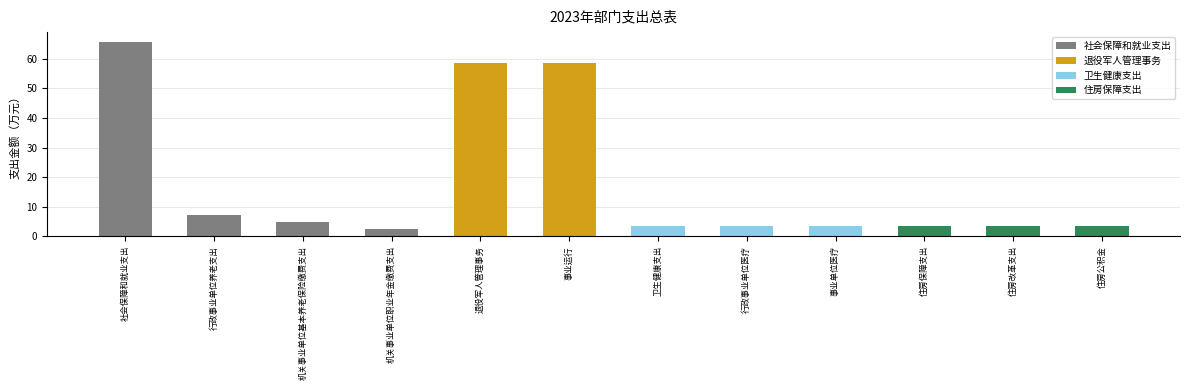

What is the label of the 1st bar from the left?

社会保障和就业支出